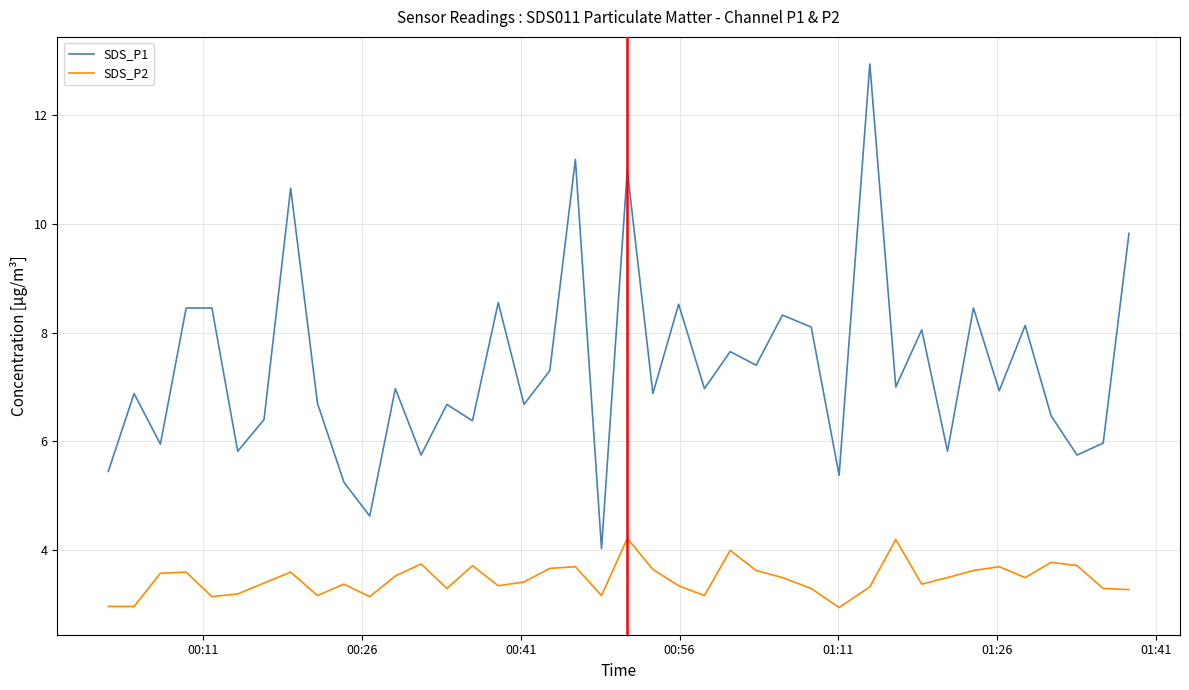

Which series has the largest total across all categories?

SDS_P1